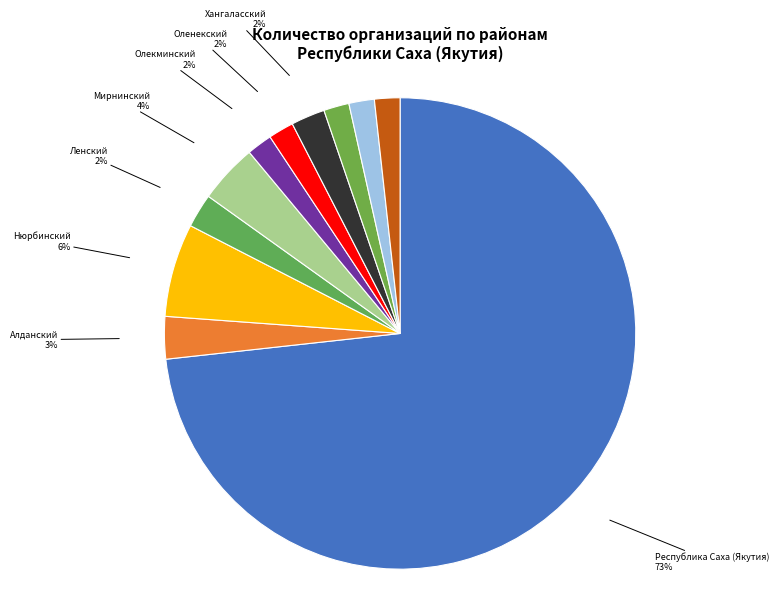

Between Олекминский and Республика Саха (Якутия), which is larger?

Республика Саха (Якутия)